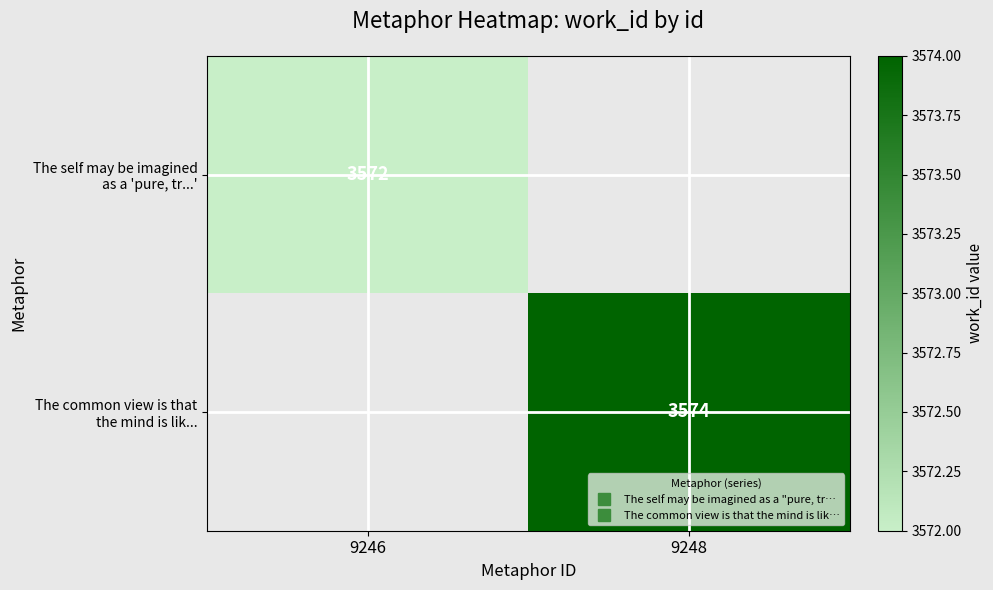

Is the value of The self may be imagined as a 'pure, tr...' at 9248 greater than the value of The common view is that the mind is lik... at 9248?

No